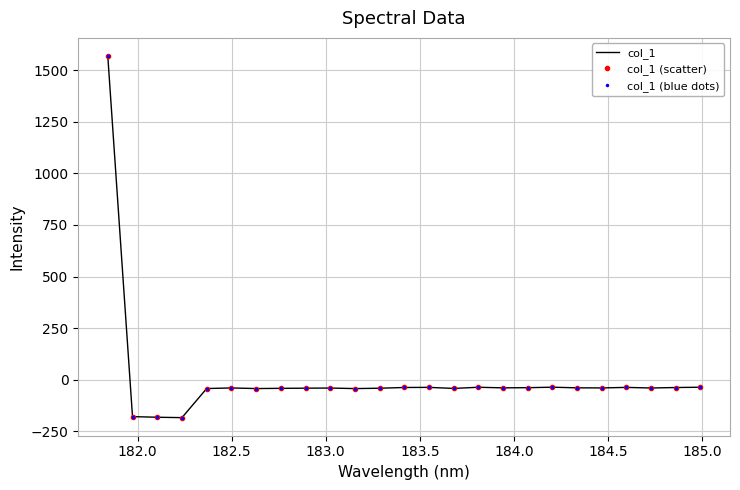

At how many categories does at least one series exceed 1317?

1